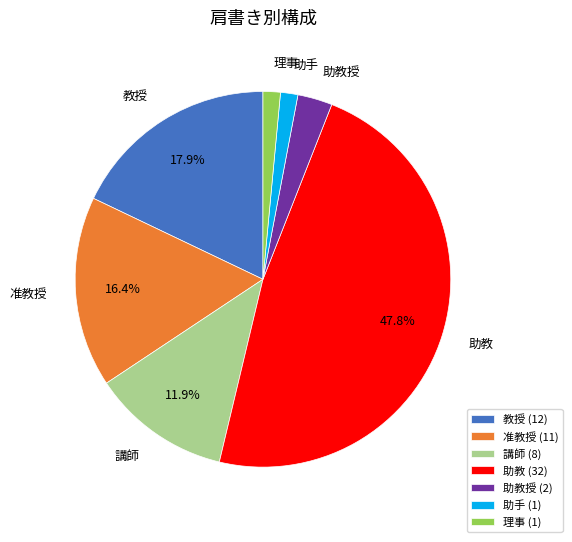

Count the number of slices in the pie.

7